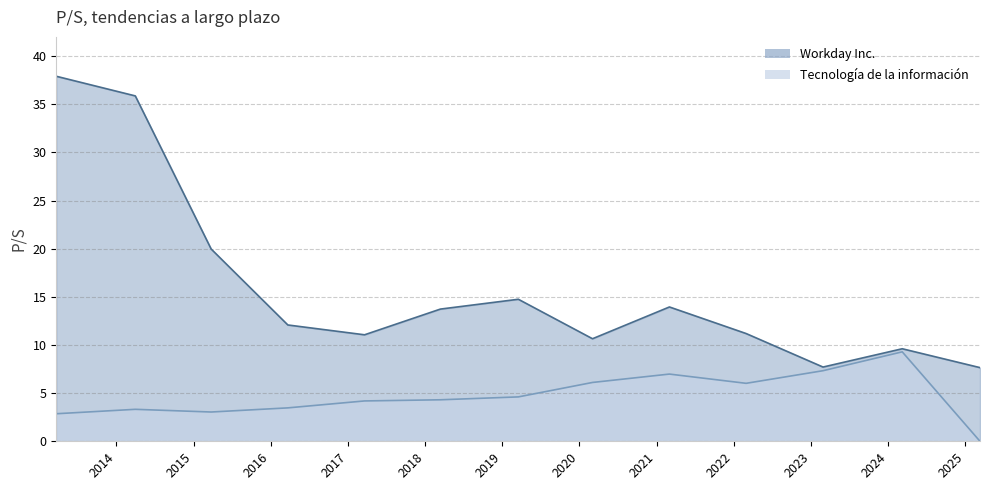

True or false: Tecnología de la información and Workday Inc. cross at least once.

False